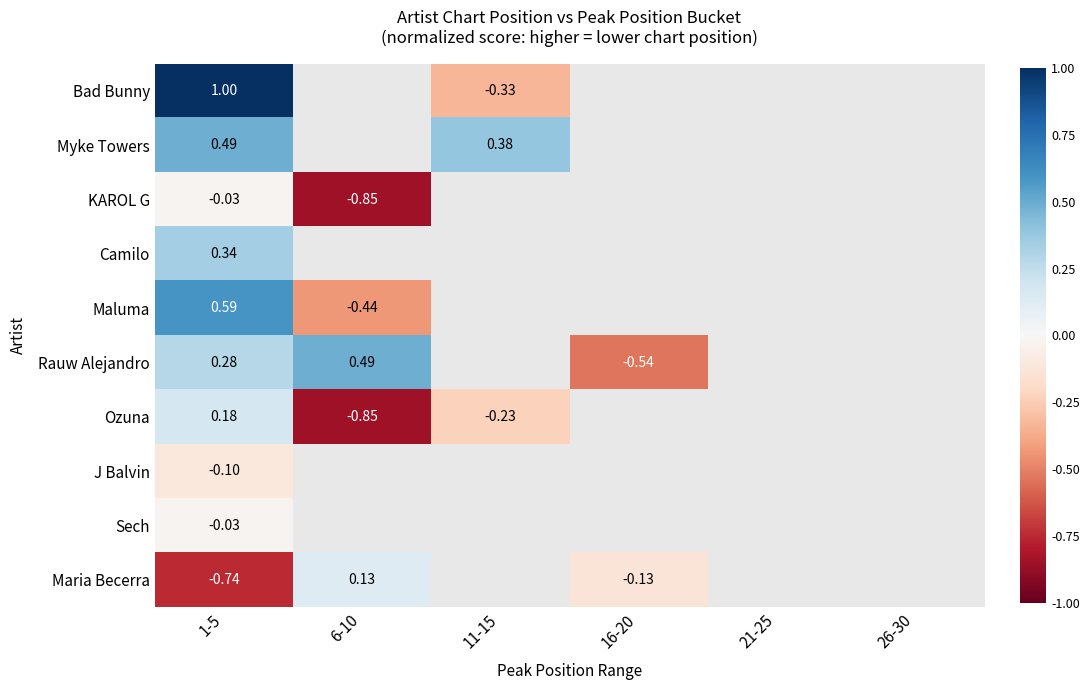

What is the lowest value of the Bad Bunny series?

-0.3